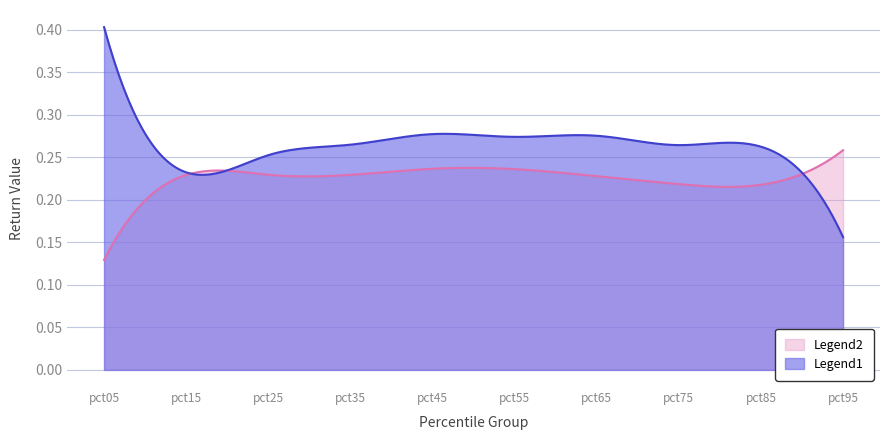

Rank the categories by Jan value from highest to lowest.

pct05, pct45, pct65, pct55, pct35, pct75, pct85, pct25, pct15, pct95